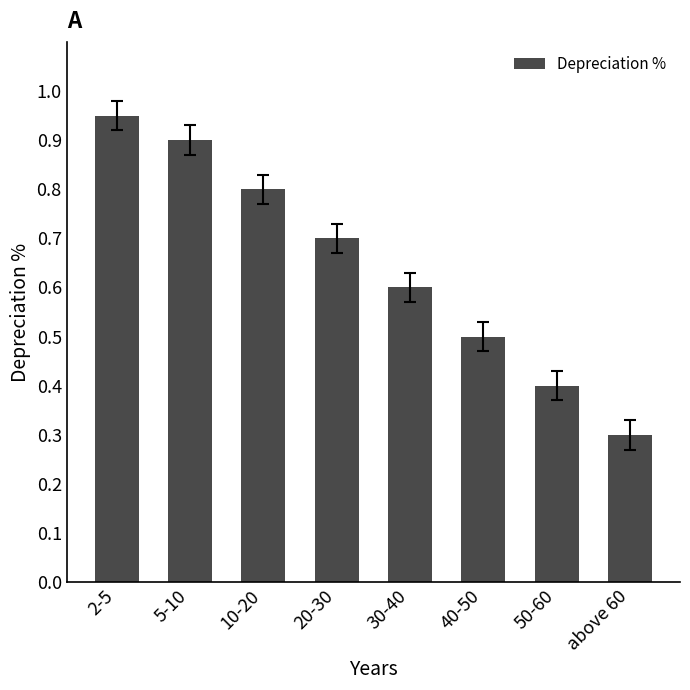

Rank the categories by value from lowest to highest.

above 60, 50-60, 40-50, 30-40, 20-30, 10-20, 5-10, 2-5